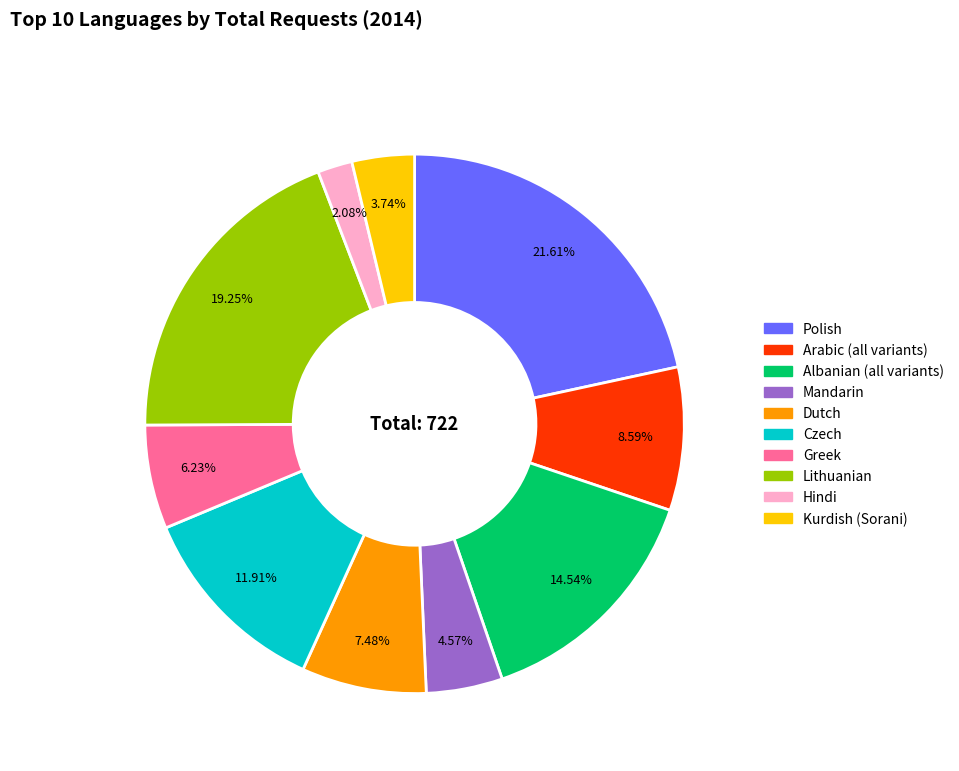

Which slice is the smallest?

Hindi